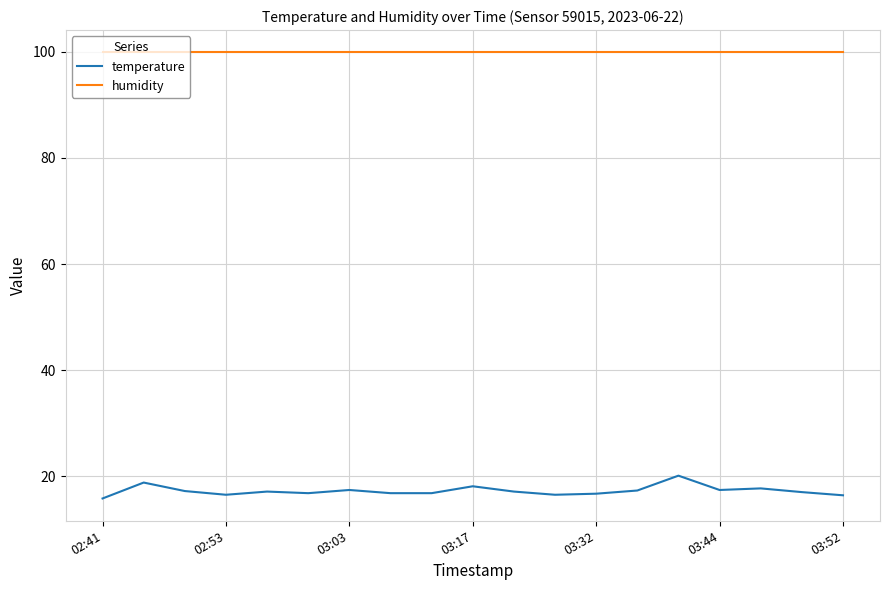

What is the maximum value shown in the chart?

99.9